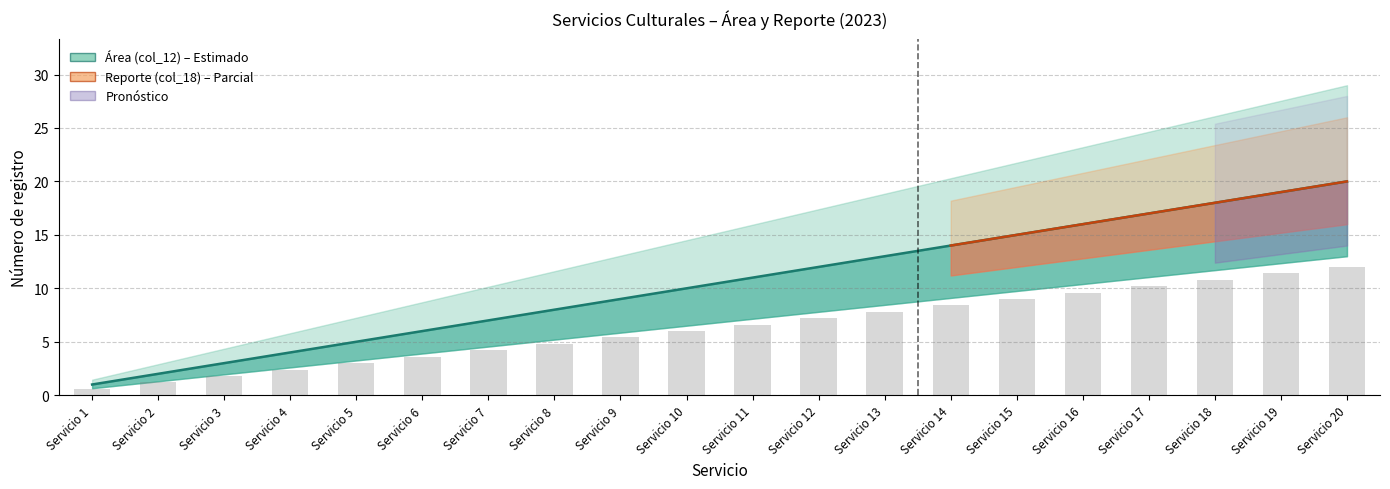

Reading right to left, what are all the values shown in this chart?

Área (col_12): 20.0	19.0	18.0	17.0	16.0	15.0	14.0	13.0	12.0	11.0	10.0	9.0	8.0	7.0	6.0	5.0	4.0	3.0	2.0	1.0
Reporte (col_18): 12.0	11.4	10.8	10.2	9.6	9.0	8.4	7.8	7.2	6.6	6.0	5.4	4.8	4.2	3.6	3.0	2.4	1.8	1.2	0.6